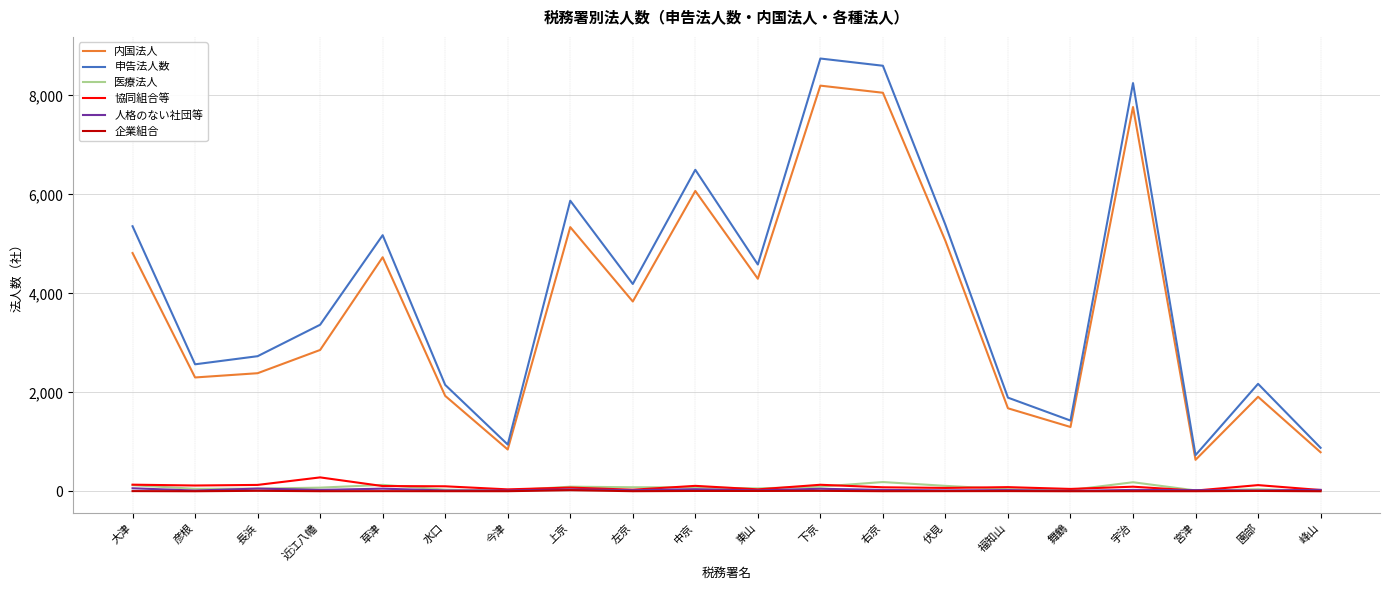

Between 近江八幡 and 左京, which series saw the biggest shift?

内国法人